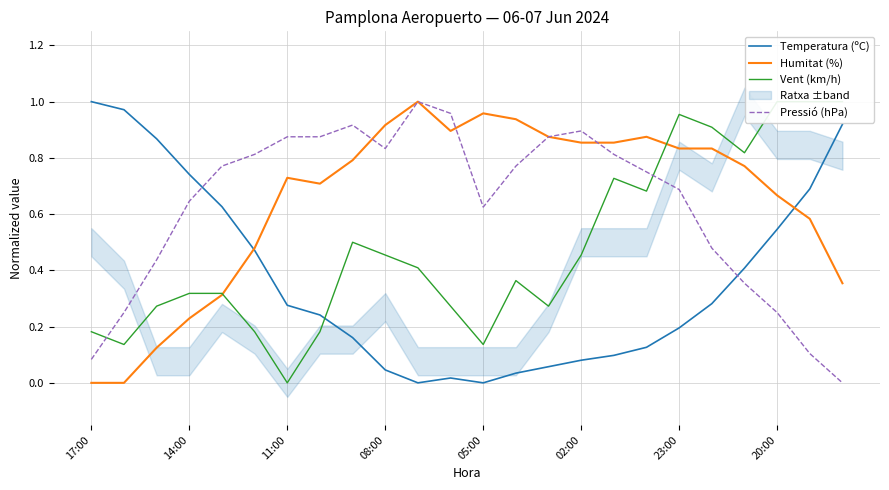

Is the value of Pressió (hPa) at 20 greater than the value of Humitat (%) at 19?

No